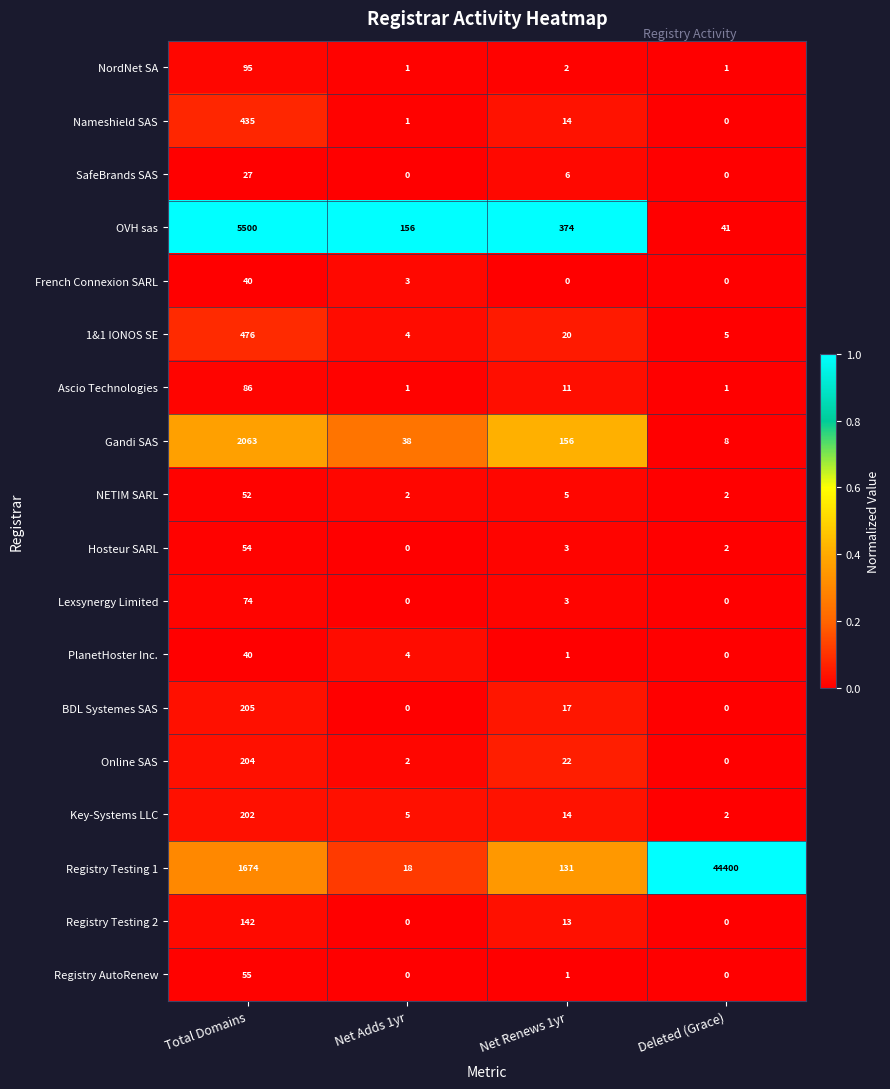

At how many categories does at least one series exceed 0?

4